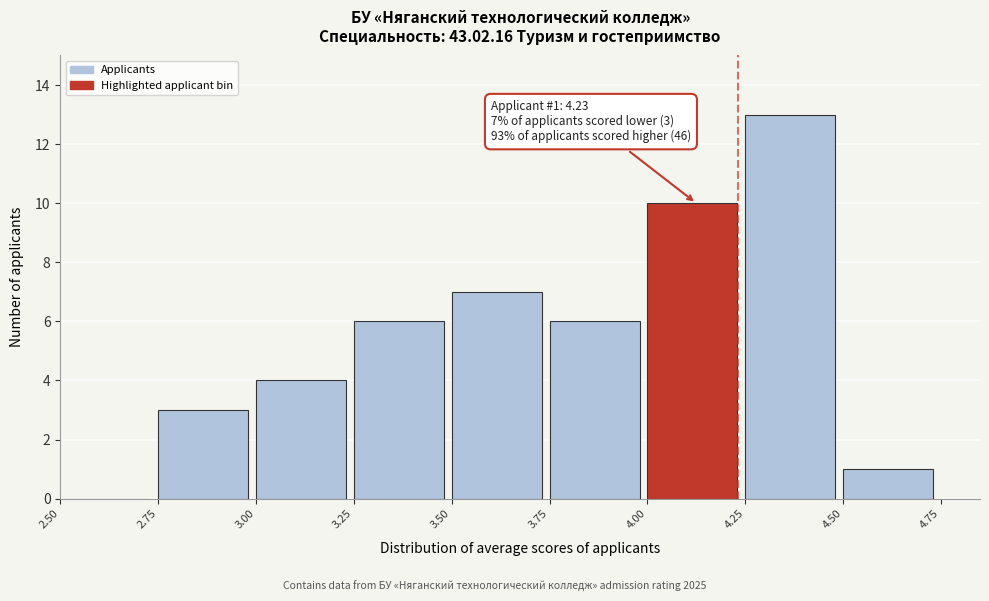

Over which range of the x-axis is the bar tallest?

4.25 to 4.50